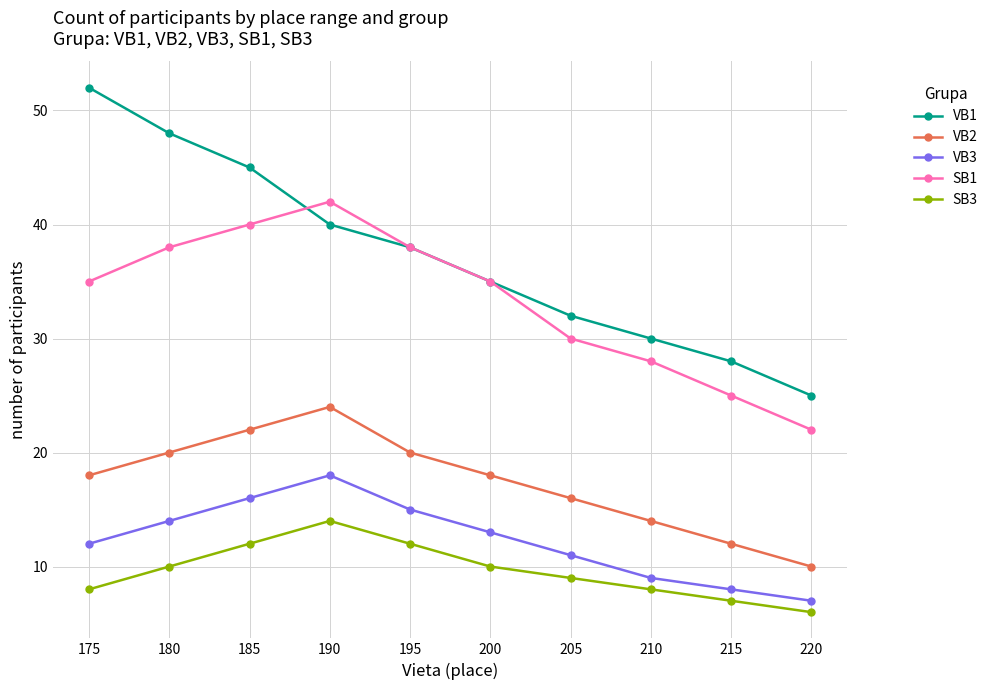

What is the difference between the VB3 values at 180 and 175?

2